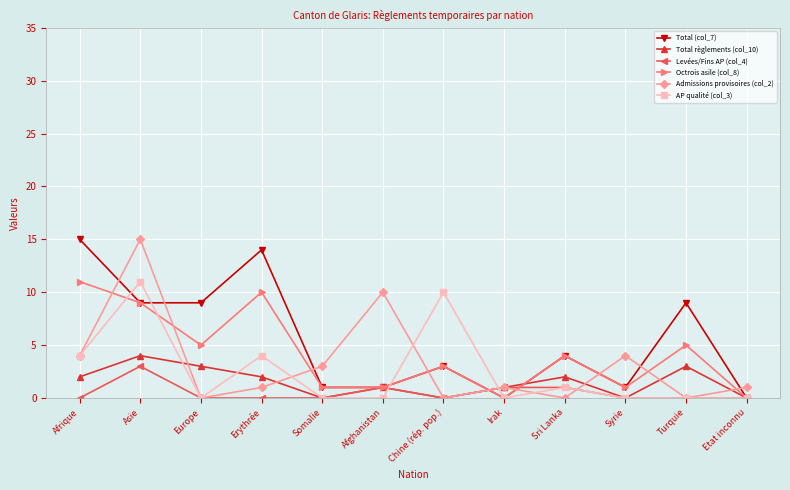

What is the sum of all Levées/Fins AP (col_4) values?

6